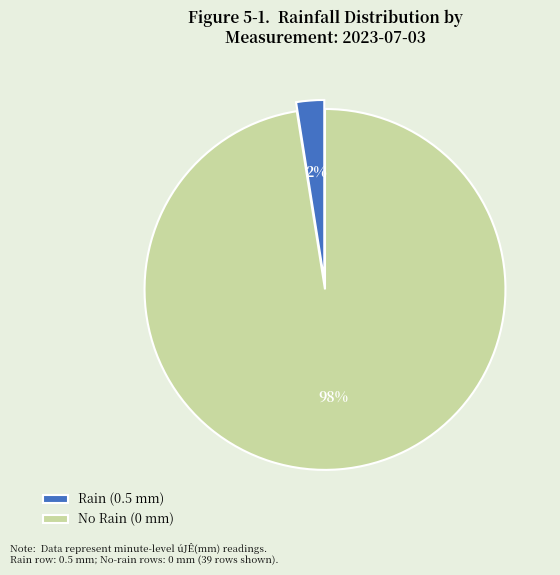

Rank the categories by value from lowest to highest.

Rain (0.5 mm), No Rain (0 mm)